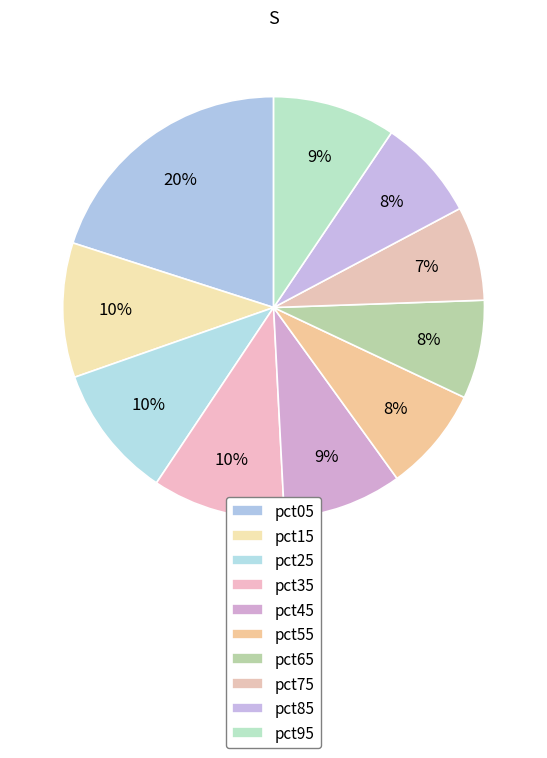

What is the largest slice in the pie chart?

pct05